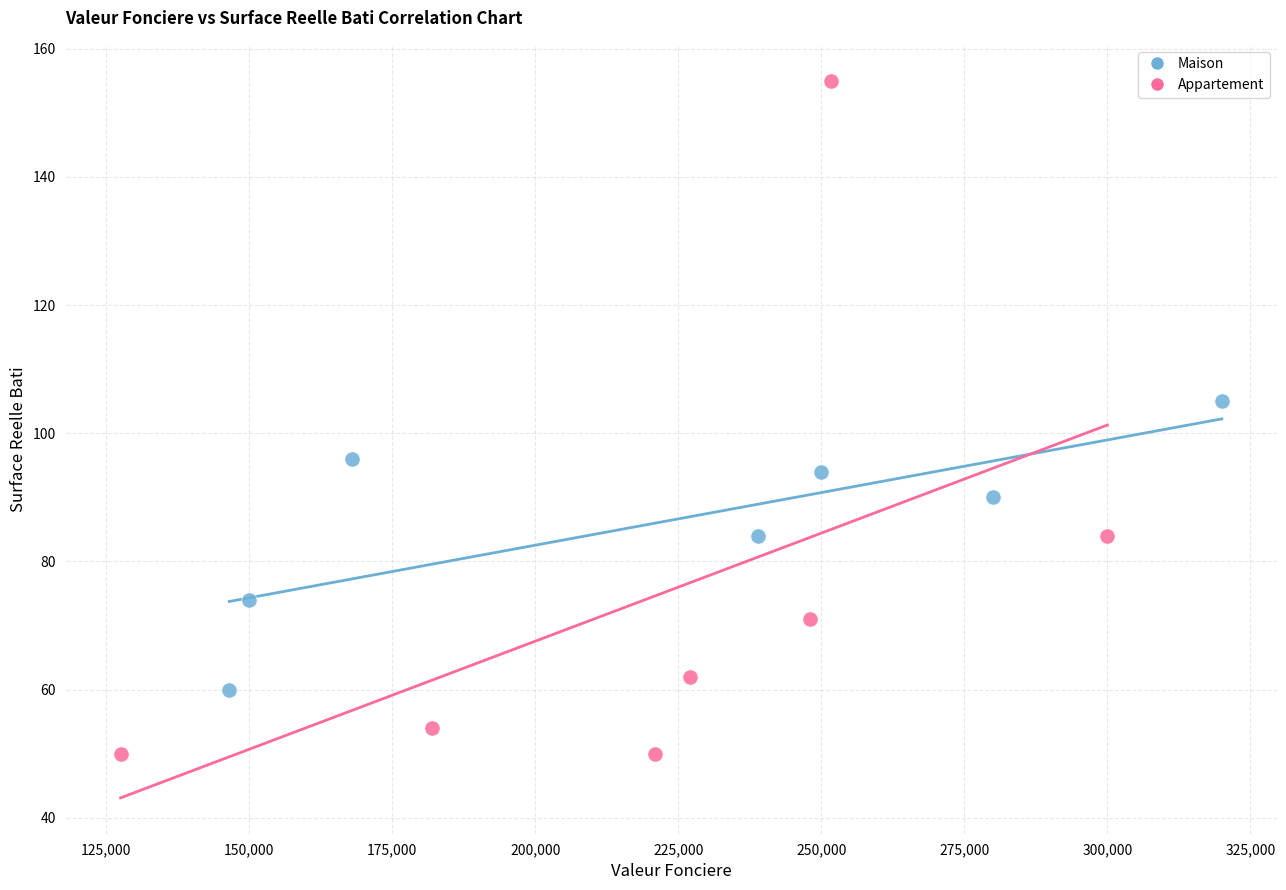

Which series contains the lowest Y value?

Appartement